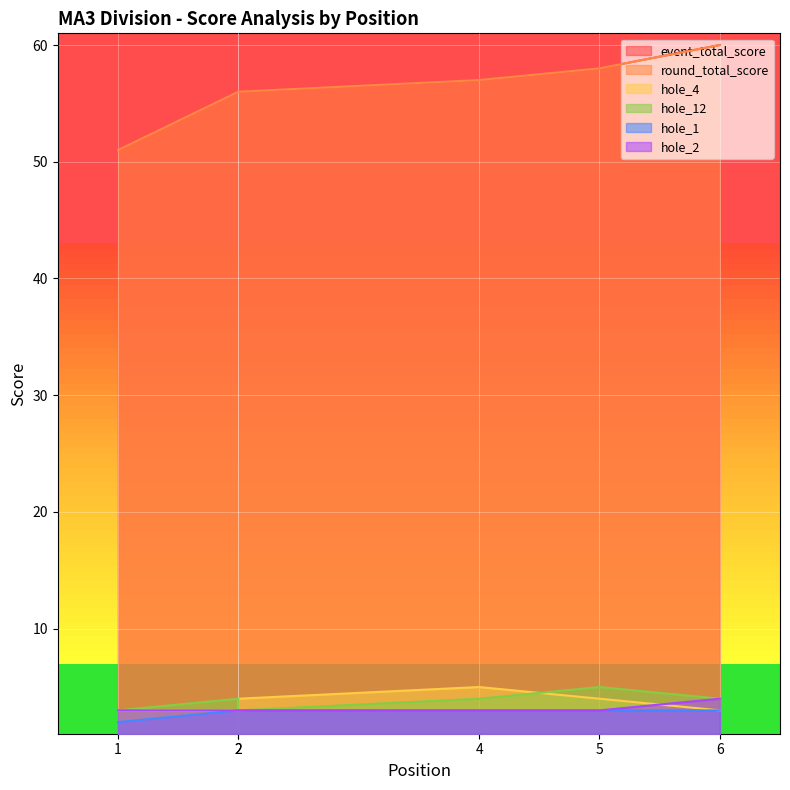

True or false: hole_1 and event_total_score cross at least once.

False